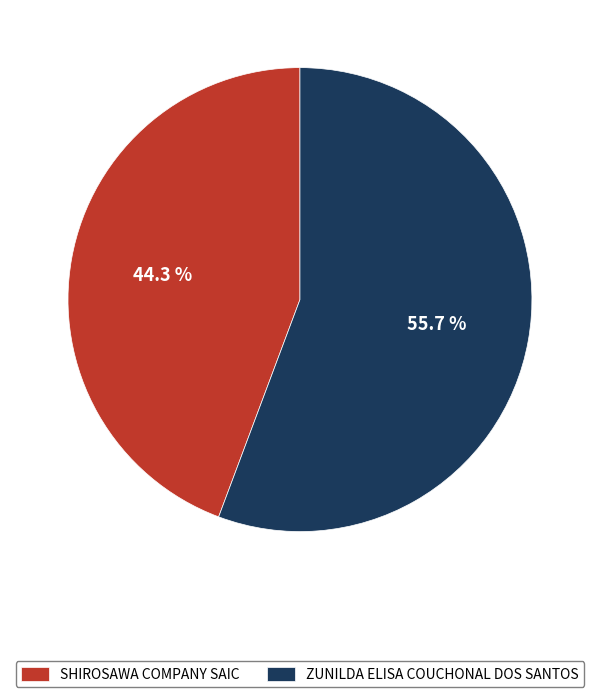

Which has a higher value, ZUNILDA ELISA COUCHONAL DOS SANTOS or SHIROSAWA COMPANY SAIC?

ZUNILDA ELISA COUCHONAL DOS SANTOS